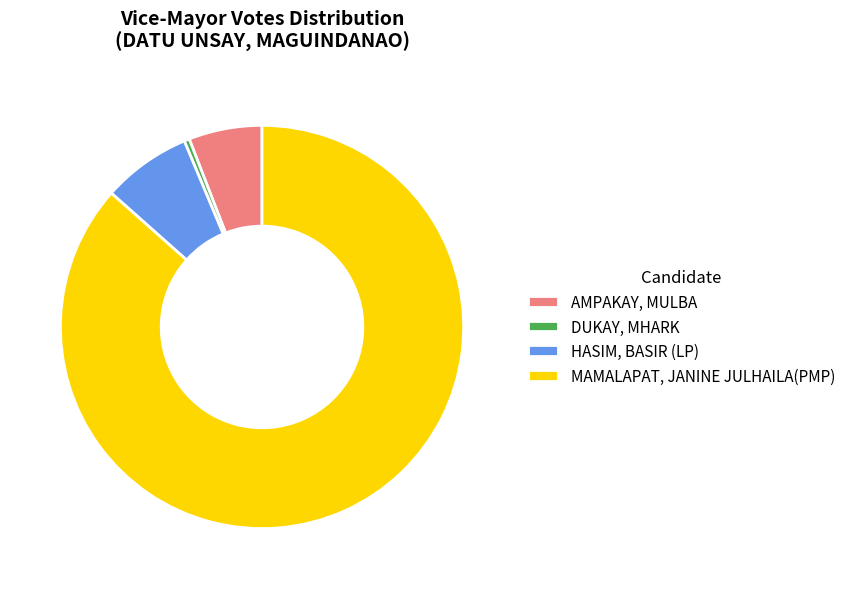

Do MAMALAPAT, JANINE JULHAILA(PMP) and DUKAY, MHARK together represent more than half of the pie?

Yes